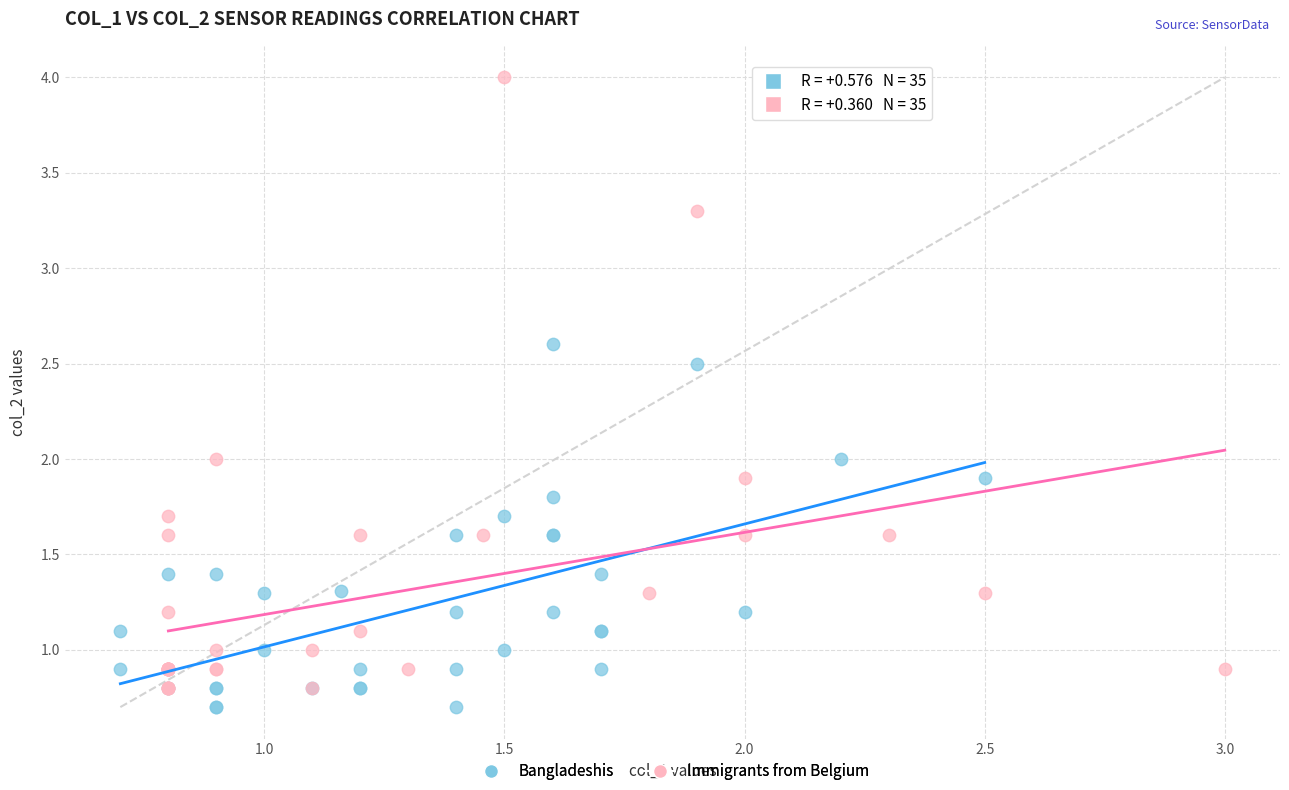

Which series reaches the maximum Y coordinate?

Immigrants from Belgium